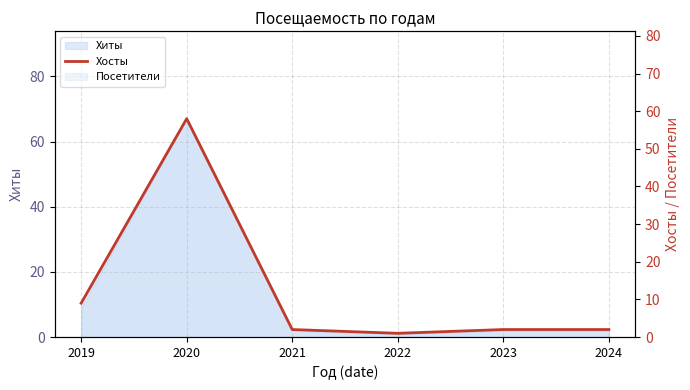

What is the difference between the maximum and second lowest values?

56